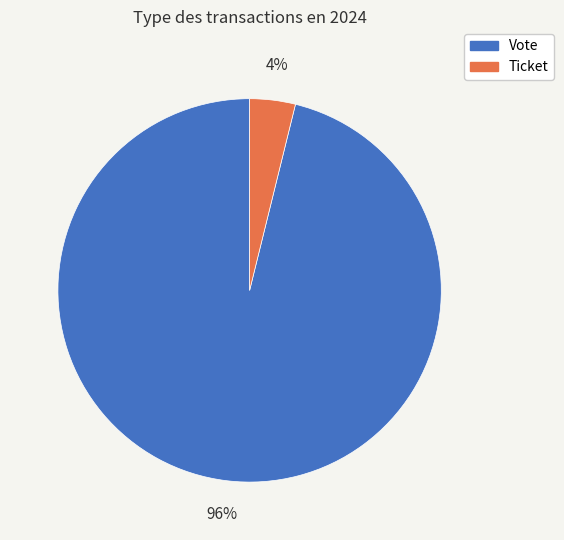

How many segments does this pie chart have?

2